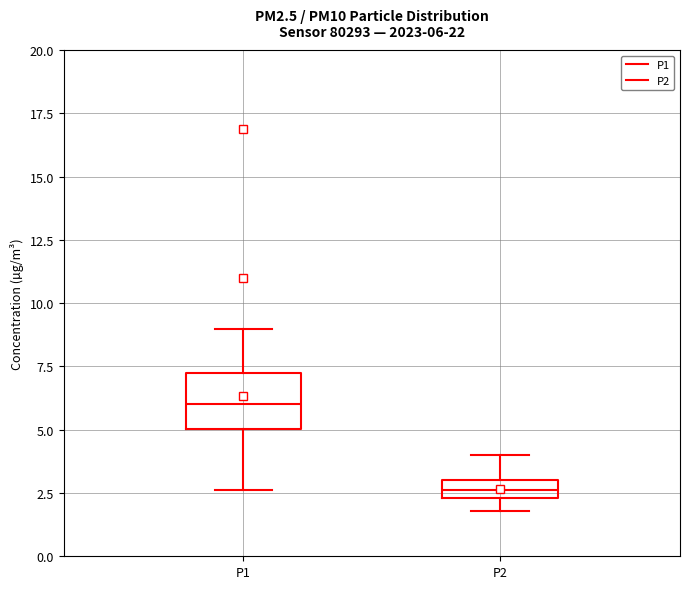

Which box is the tallest, from its lower edge to its upper edge?

P1